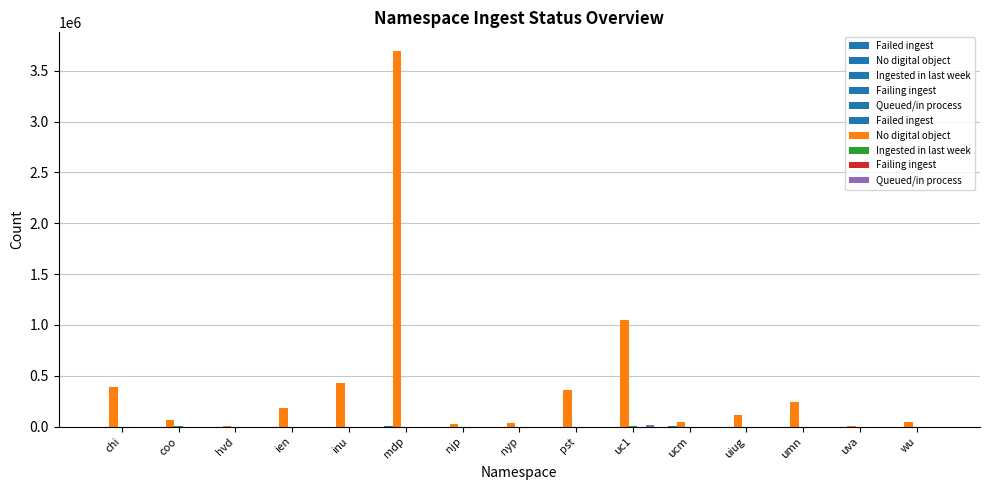

Which series has the largest range (max minus min)?

No digital object